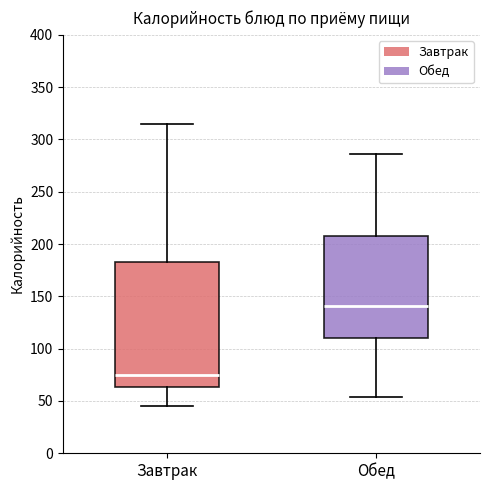

Reading left to right, transcribe this box plot: for each box, give where its median line is, the range the box spans, and where its two whiskers end, as read against the y-axis. The values are not printed on the chart, so give them approximately, as read against the axis.

Завтрак: median 75, box 65 to 185, whiskers 45 to 315
Обед: median 140, box 110 to 210, whiskers 55 to 285